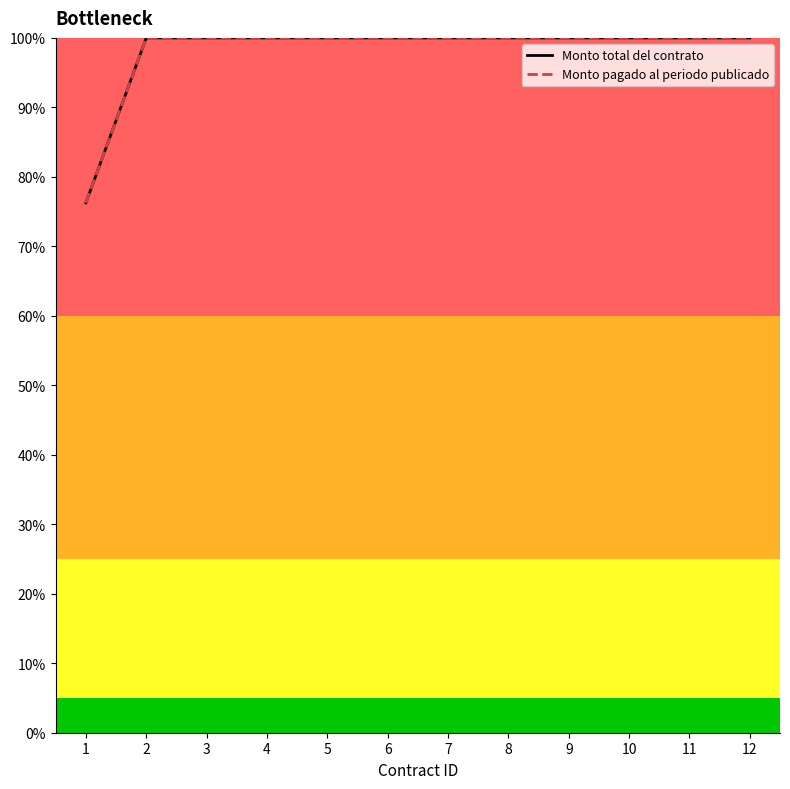

What is the value of the Monto pagado al periodo publicado point at the 9th from the left?

100.0